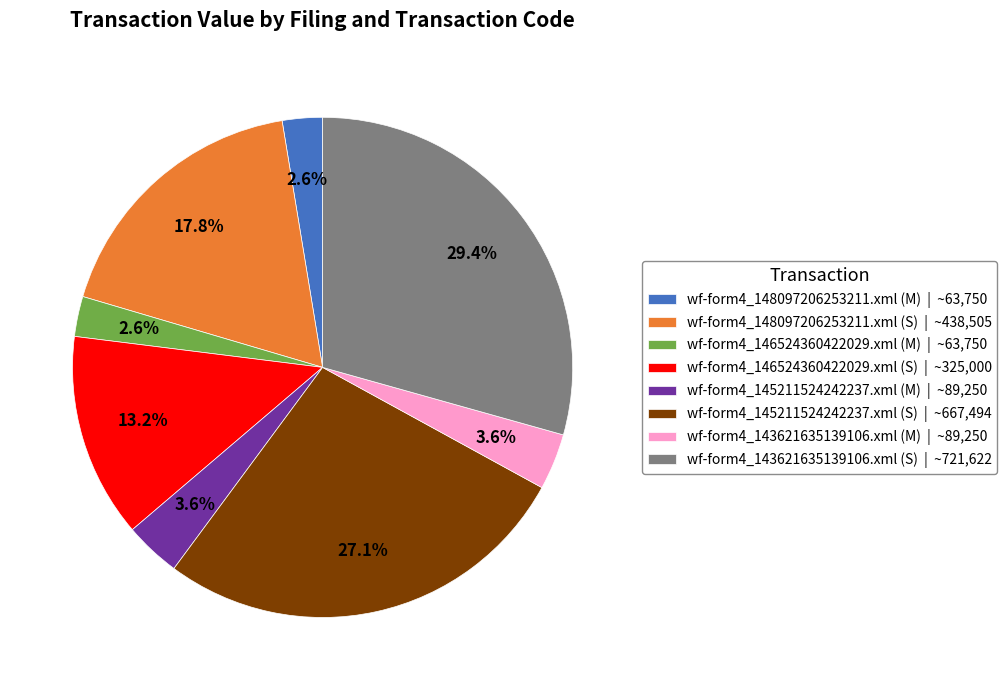

How many slices are in this pie chart?

8